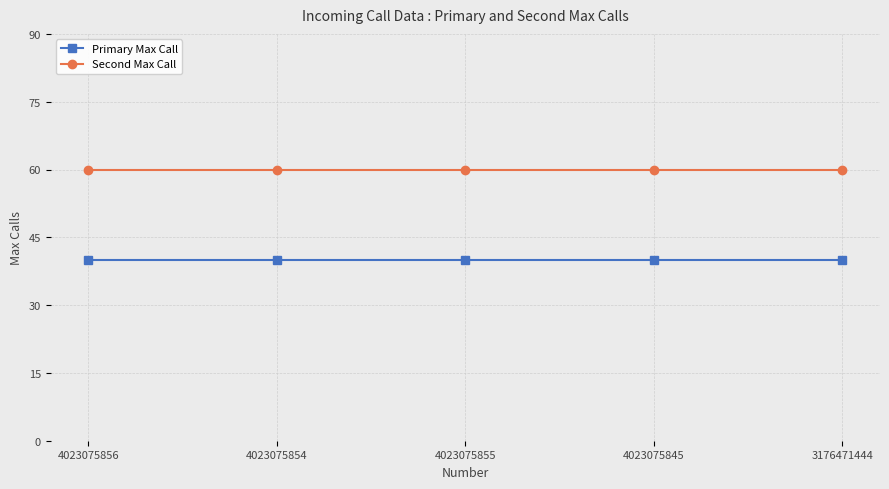

True or false: Second Max Call has more than 2 interior local peaks.

False